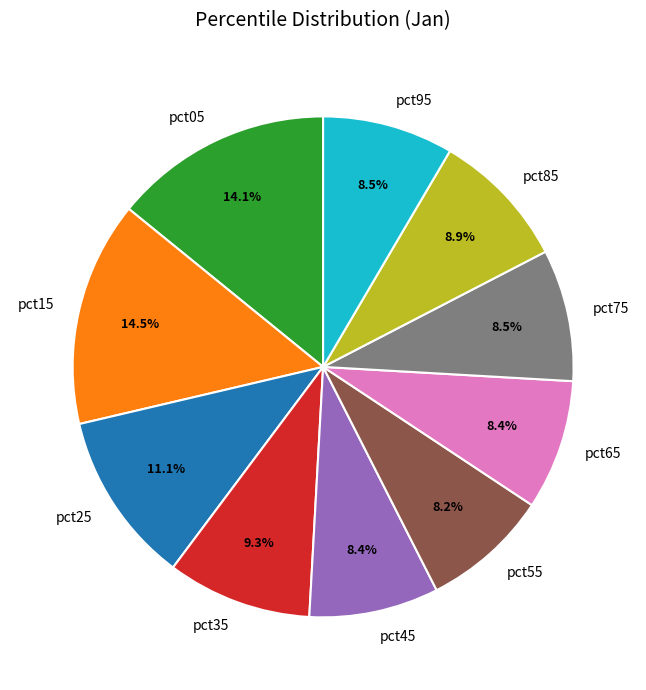

What percentage is NOT represented by pct25?

88.9%